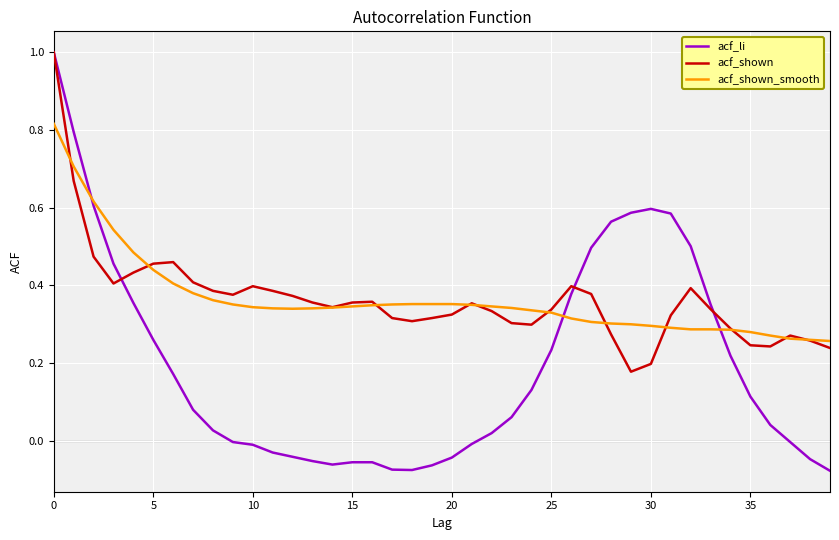

Which series has the widest spread of values?

acf_li